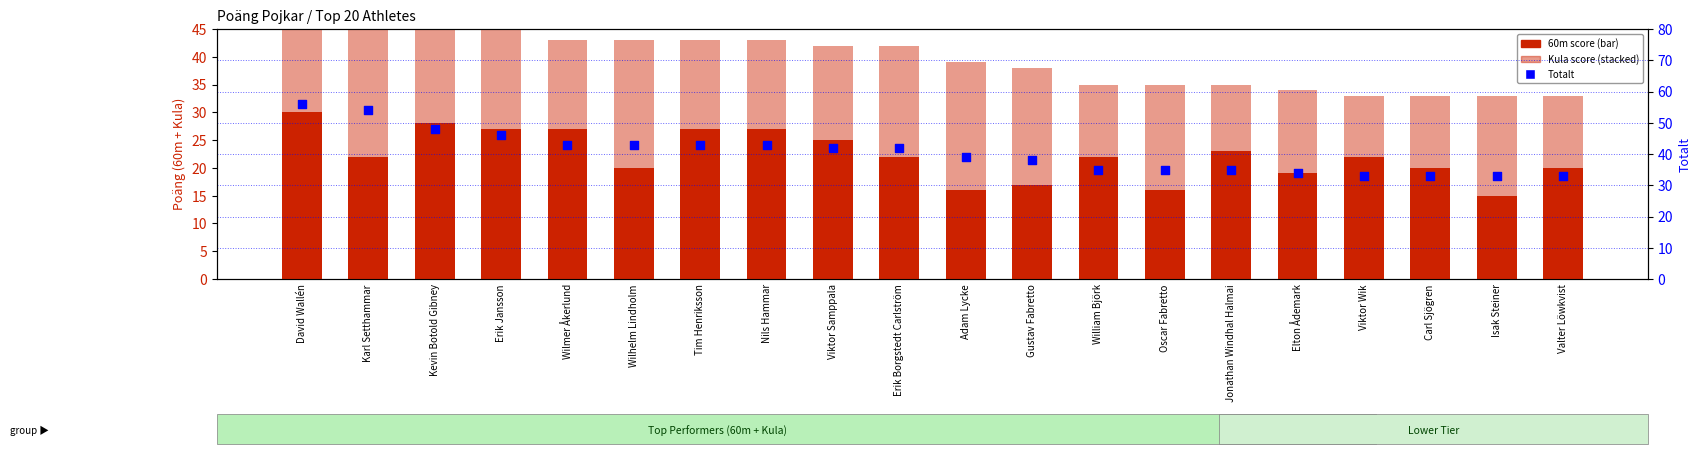

What is the total value across all series at Carl Sjögren?

66